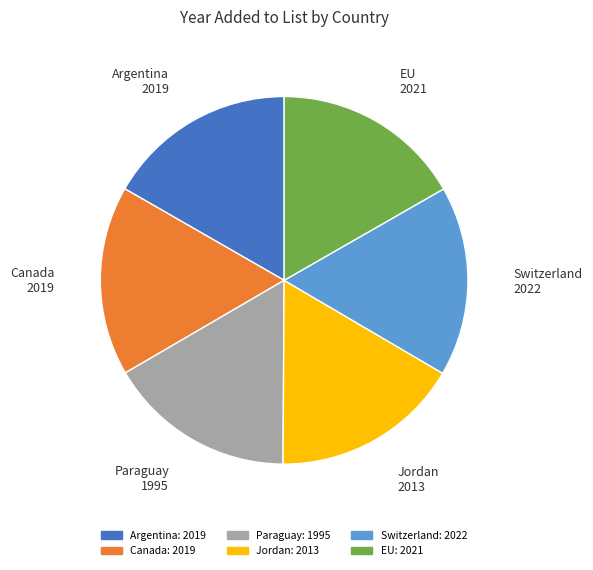

True or false: Argentina accounts for 17% of the total.

True